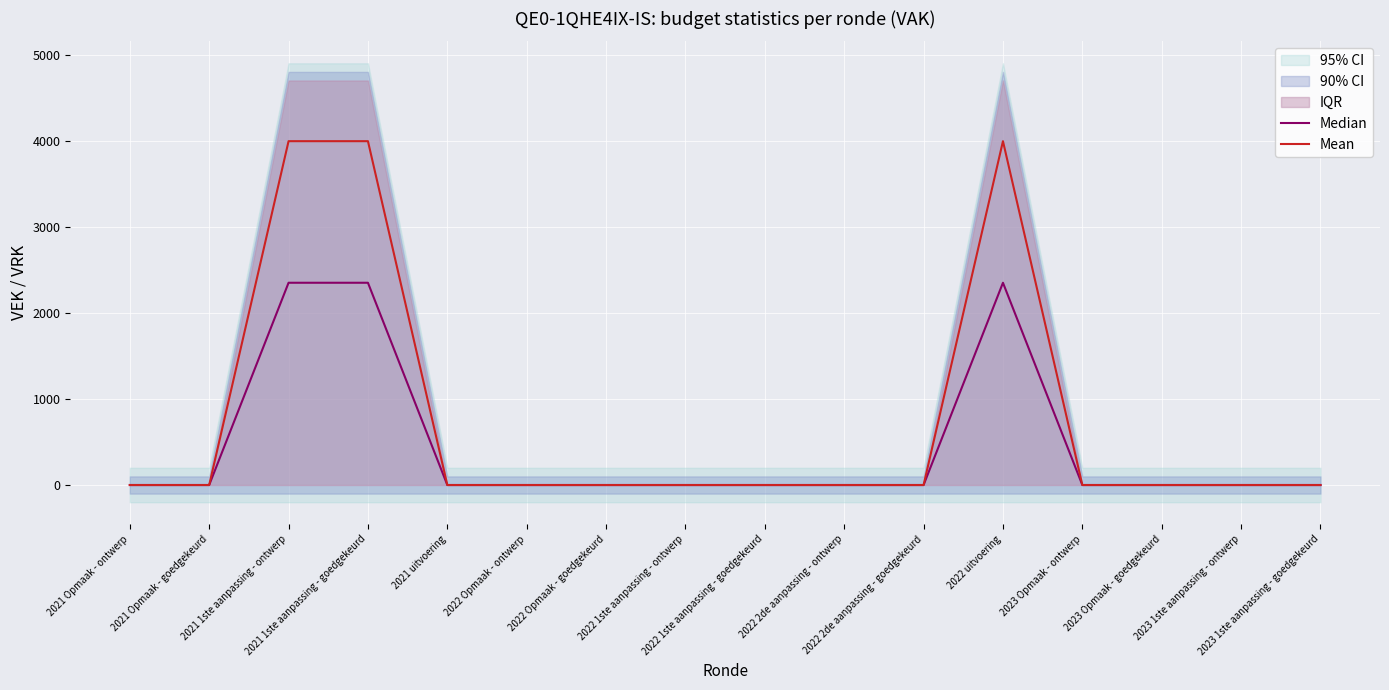

True or false: Mean and Median cross at least once.

False